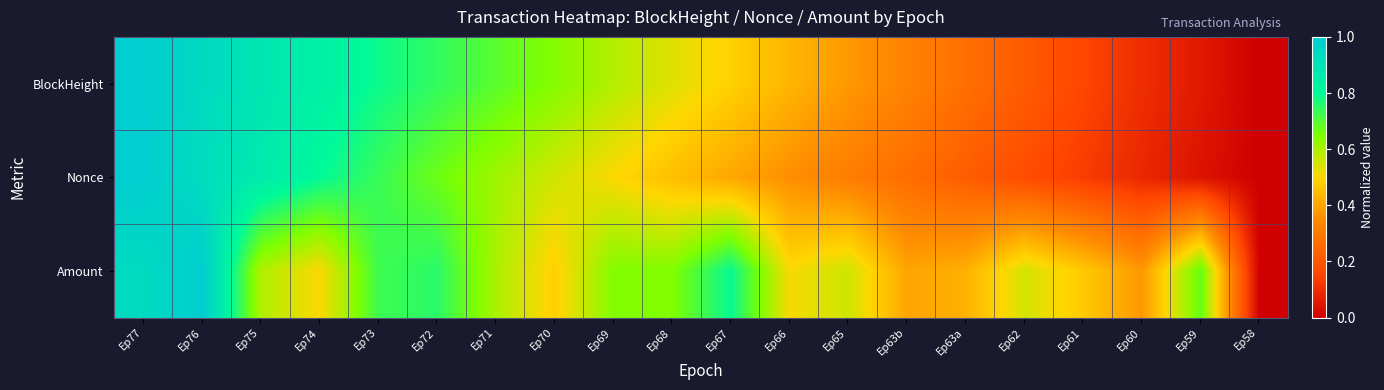

What is the greatest value displayed?

1.0